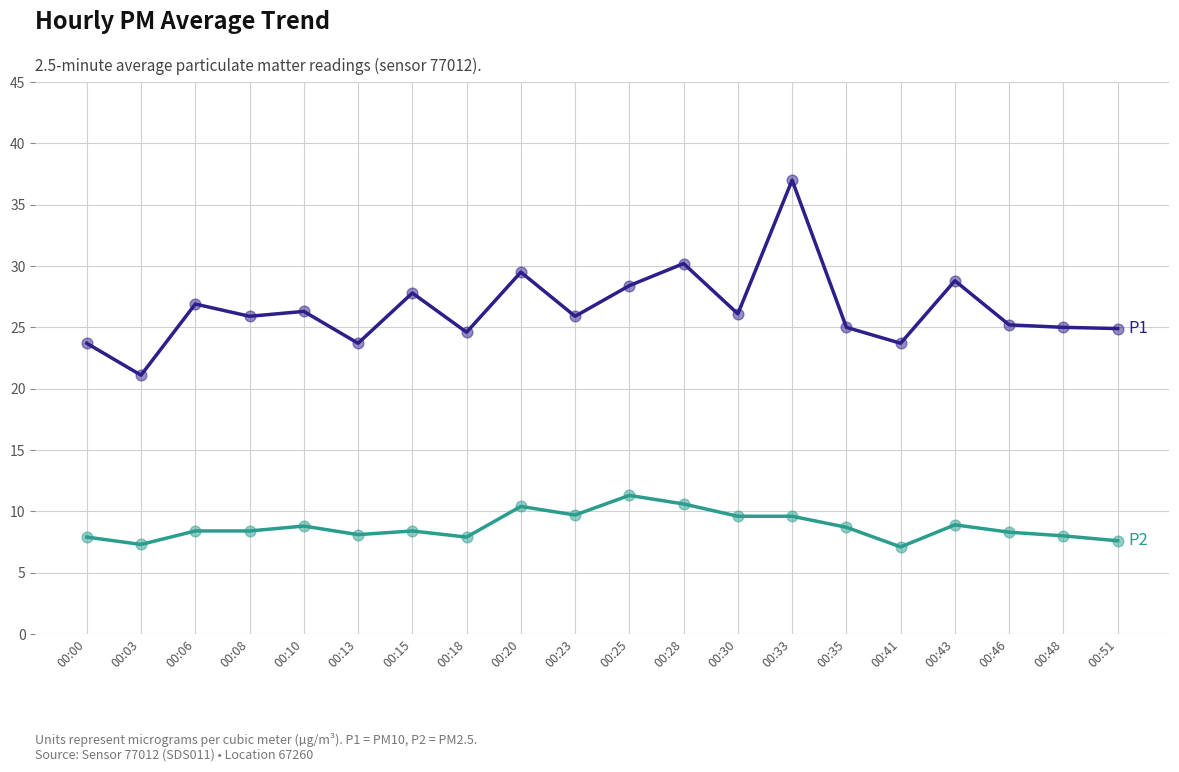

At which category is the sum across all series the highest?

00:33